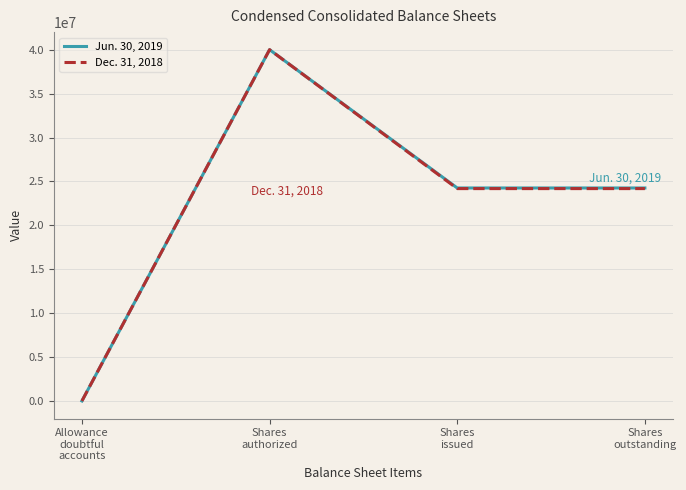

At which category is the sum across all series the highest?

Shares
authorized